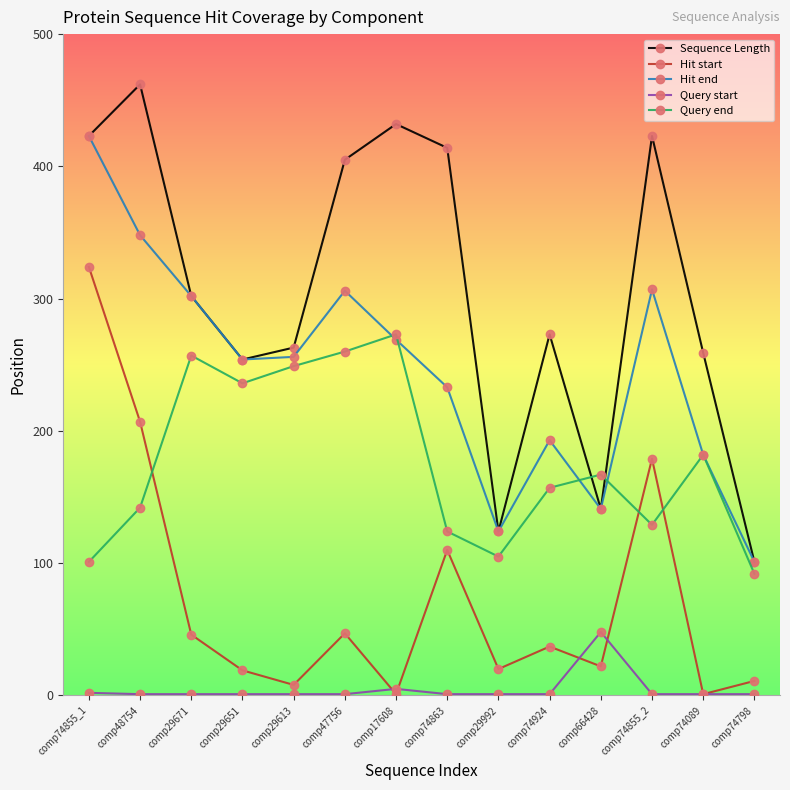

What is the label of the 7th point from the left?

comp17608